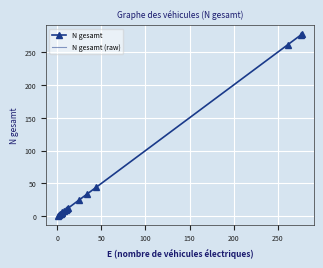

True or false: N gesamt (raw) has more than 0 points higher than both neighbors.

False